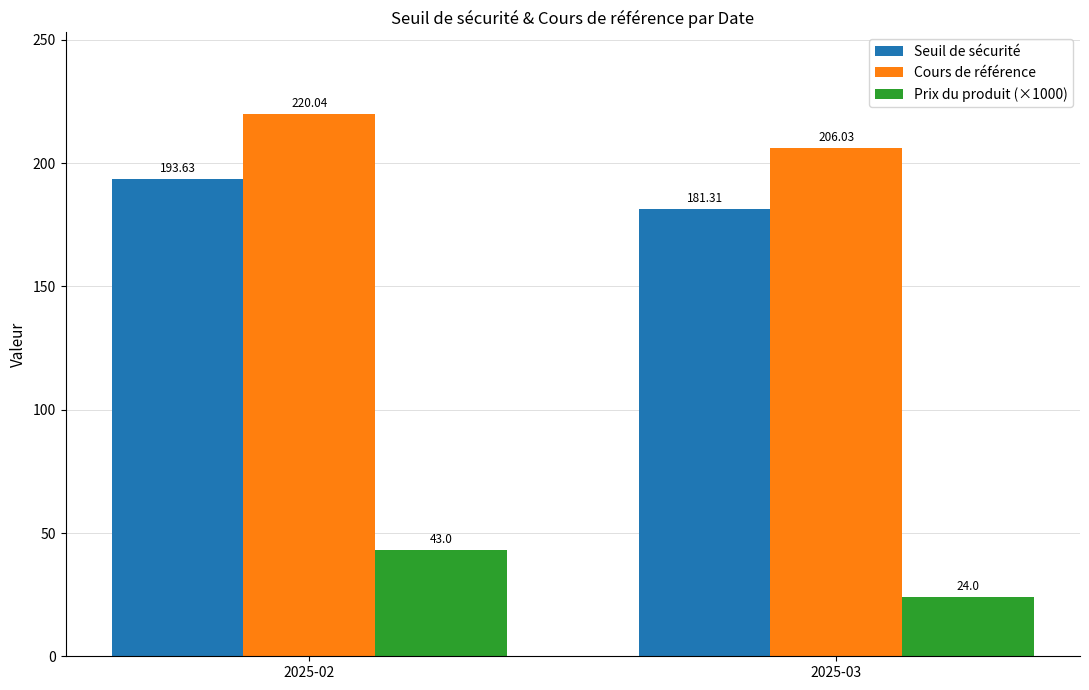

How many bars are there in total?

6